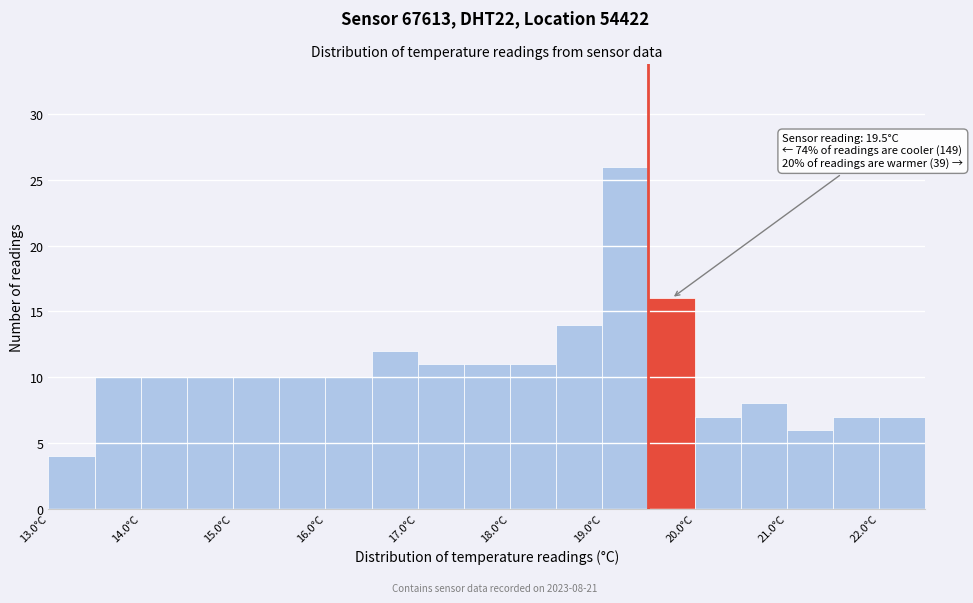

Over which range of the x-axis is the bar tallest?

19.0 to 19.5